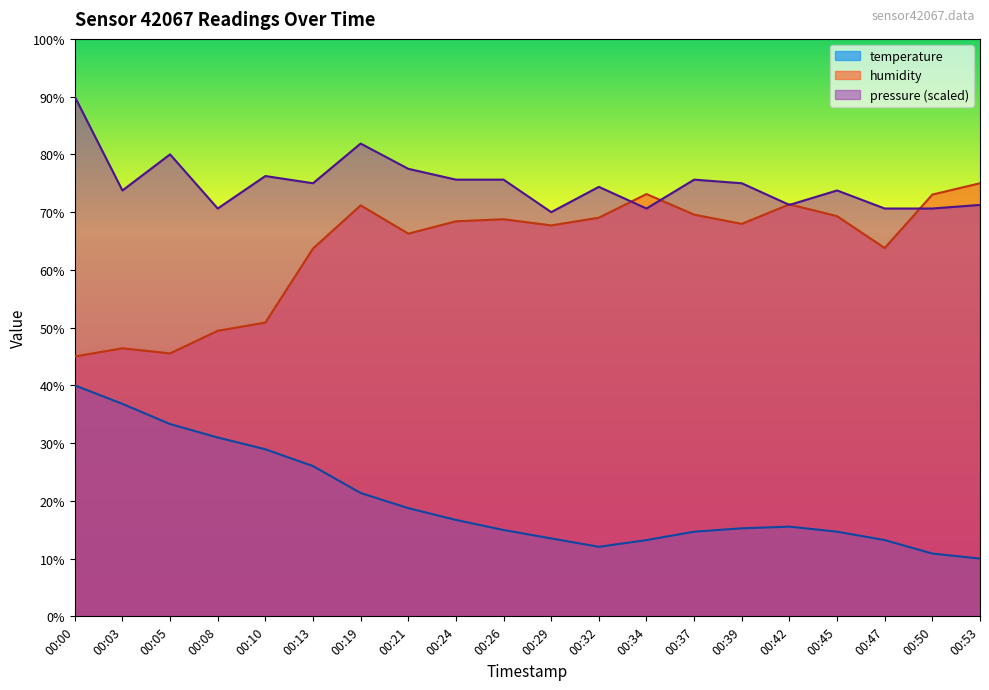

At which category is the sum across all series the highest?

00:00